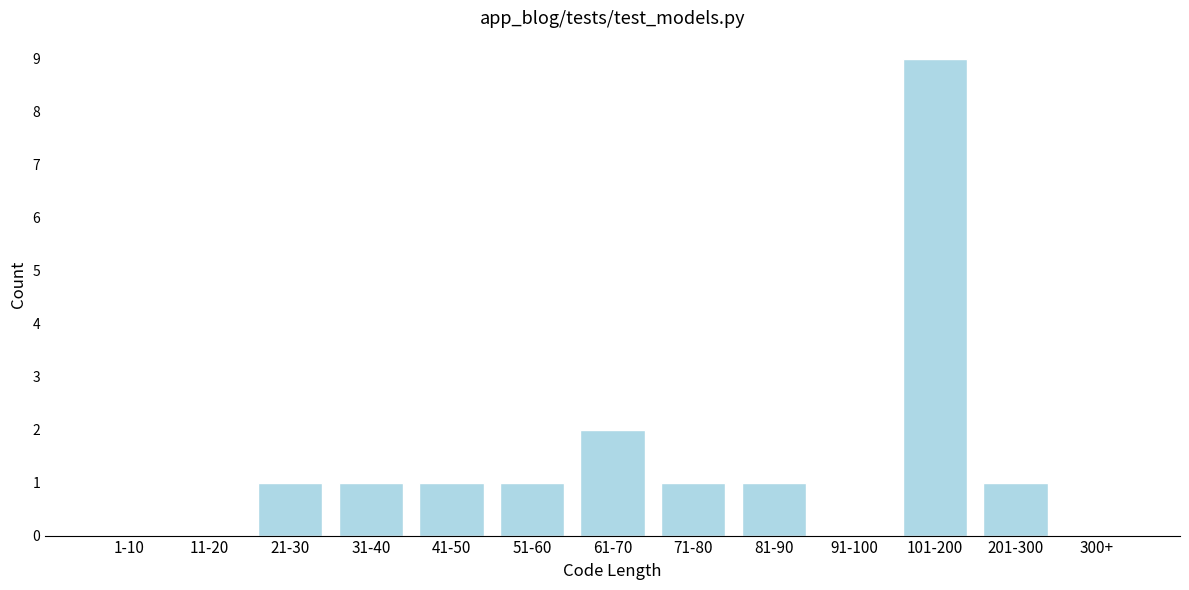

Reading right to left, list all the values displayed in this chart.

300+=0	201-300=1	101-200=9	91-100=0	81-90=1	71-80=1	61-70=2	51-60=1	41-50=1	31-40=1	21-30=1	11-20=0	1-10=0